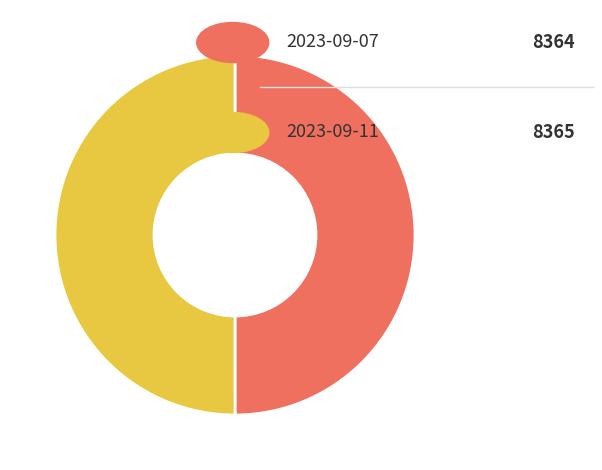

How many segments does this pie chart have?

2